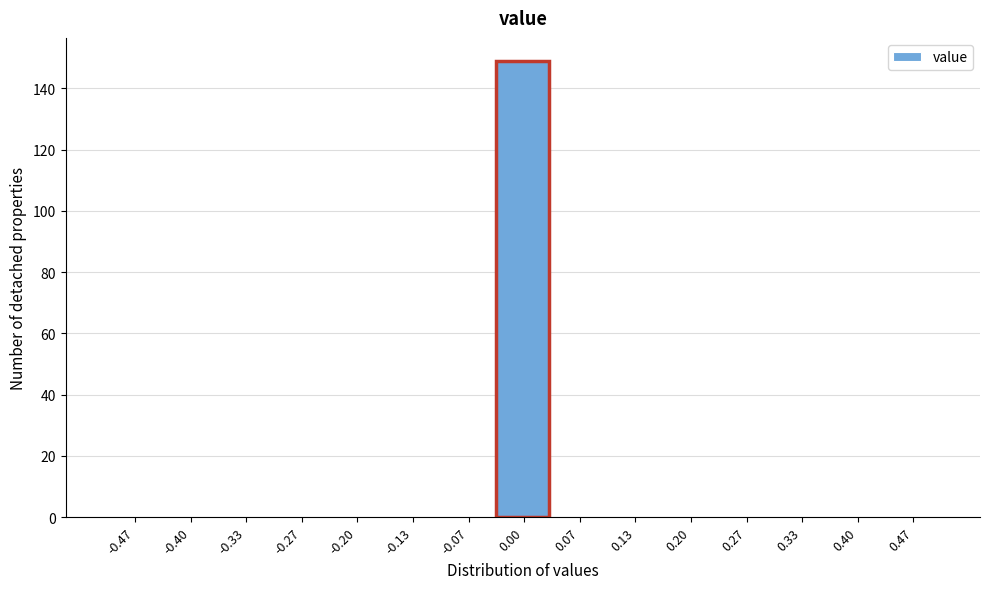

Which range on the x-axis has the tallest bar?

-0.03 to 0.03